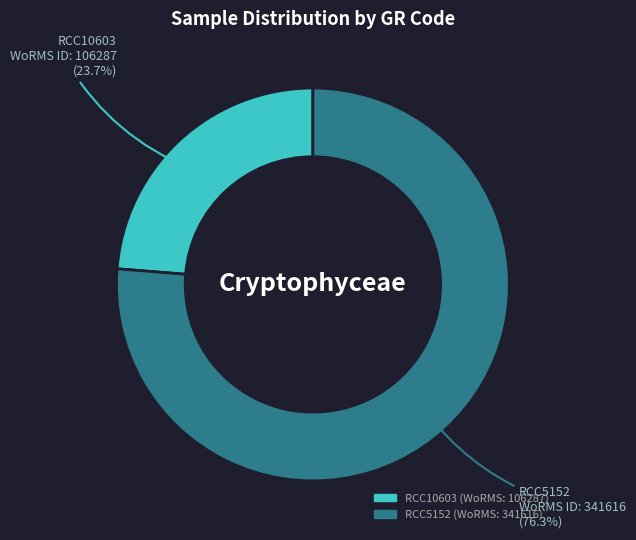

What is the largest slice in the pie chart?

RCC5152